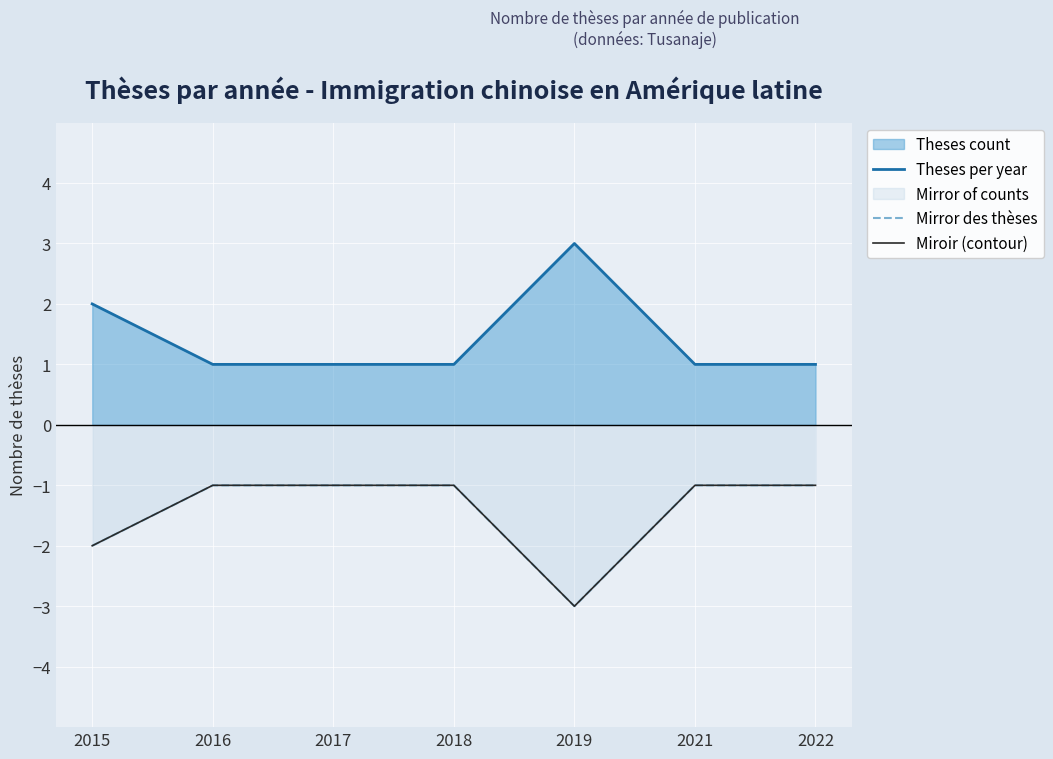

Which series has the largest total across all categories?

Theses per year